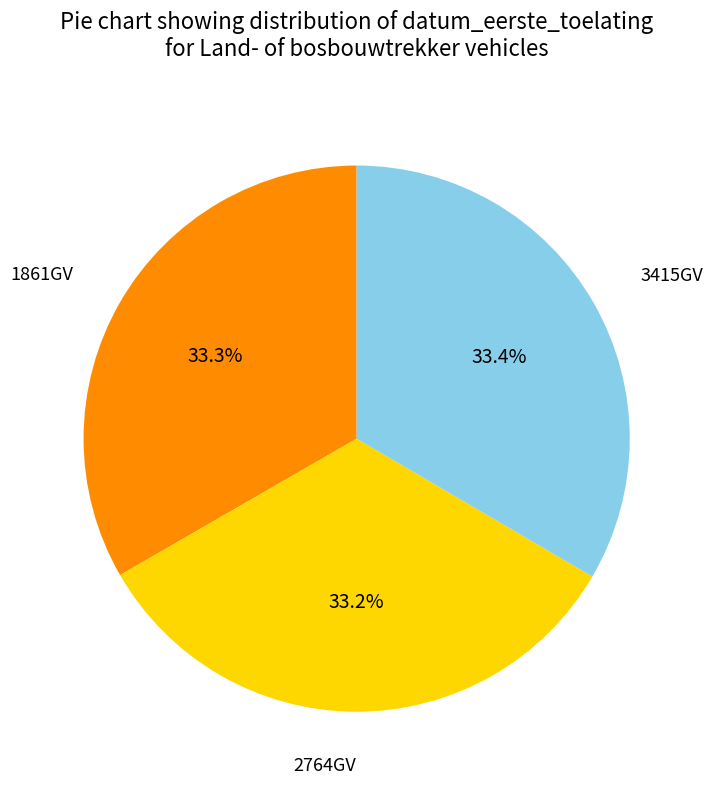

To the nearest percent, what is the average slice percentage?

33%